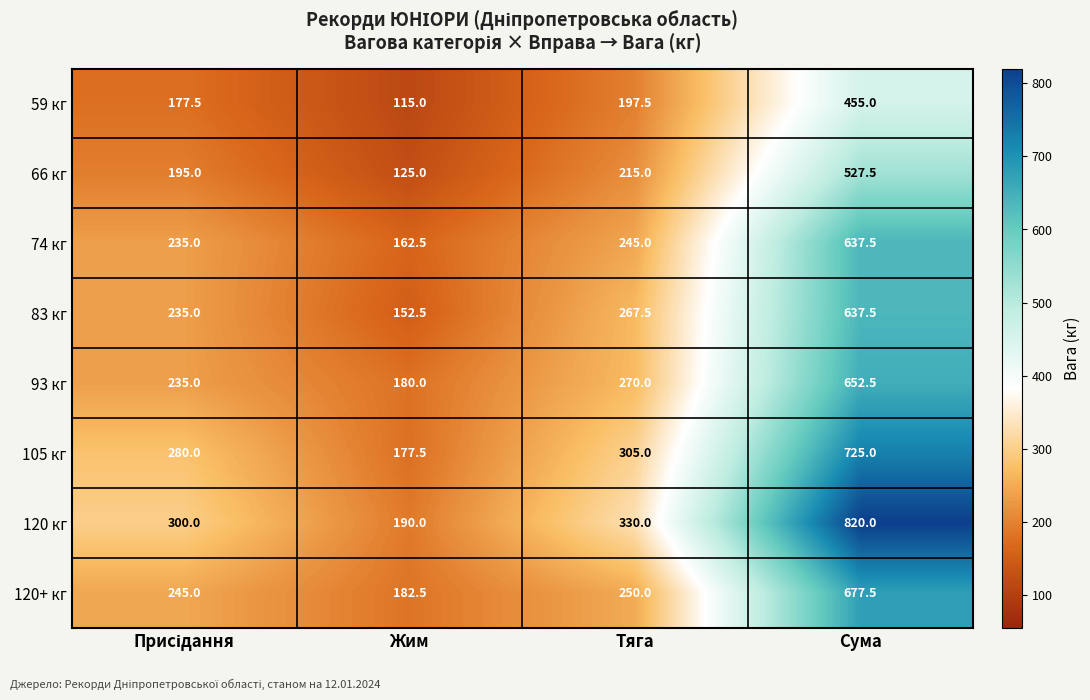

What is the lowest value of the 66 кг series?

125.0